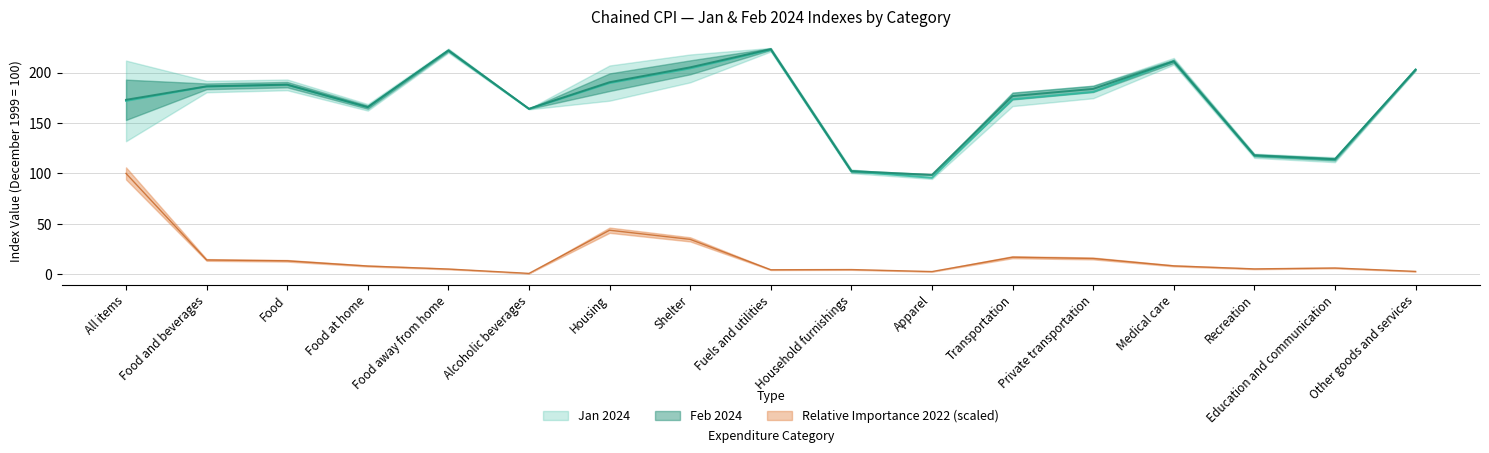

How many values in the Feb 2024 series are below 183?

8